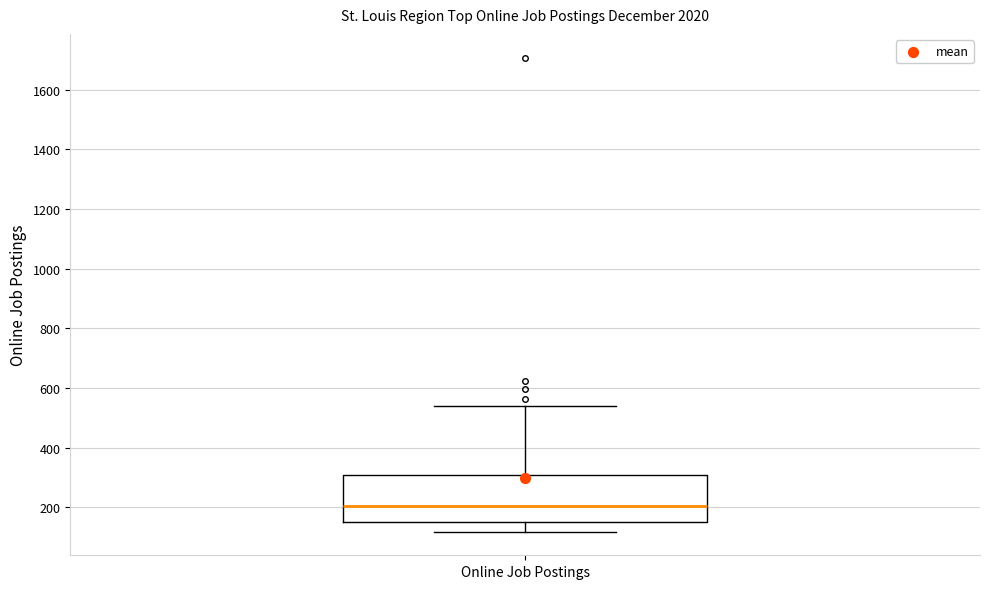

Transcribe this box plot: give where the median line is, the range the box spans, and where the two whiskers end, as read against the y-axis. The values are not printed on the chart, so give them approximately, as read against the axis.

median 200, box 160 to 320, whiskers 120 to 540